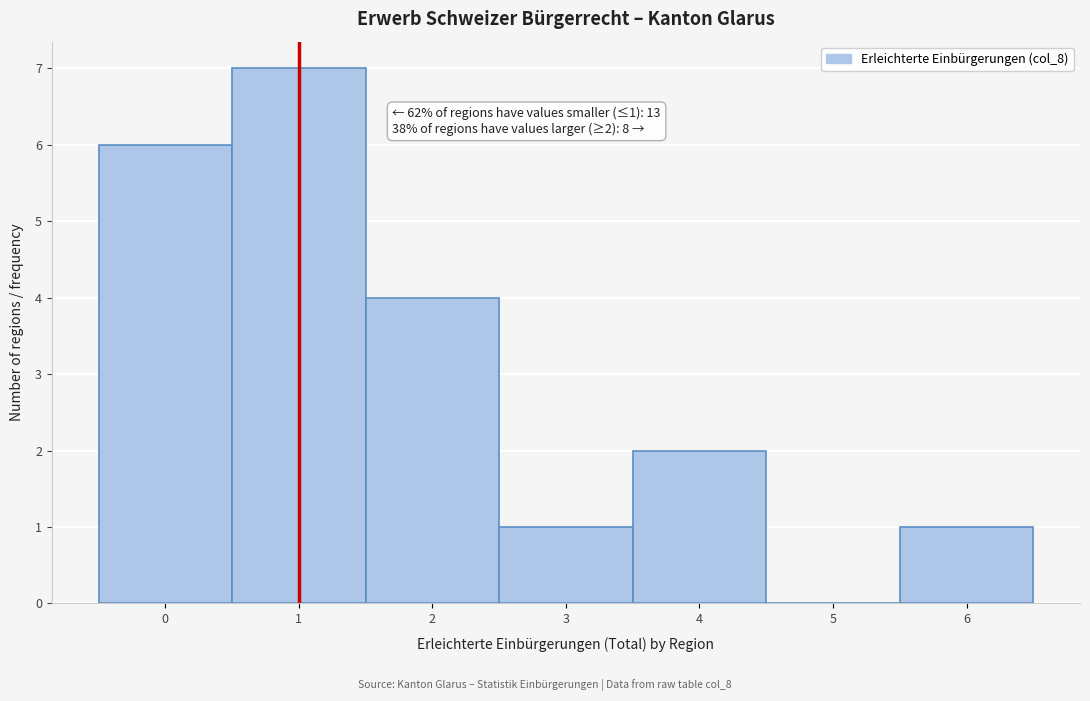

Reading left to right, what are all the values shown in this chart?

0=6	1=7	2=4	3=1	4=2	5=0	6=1